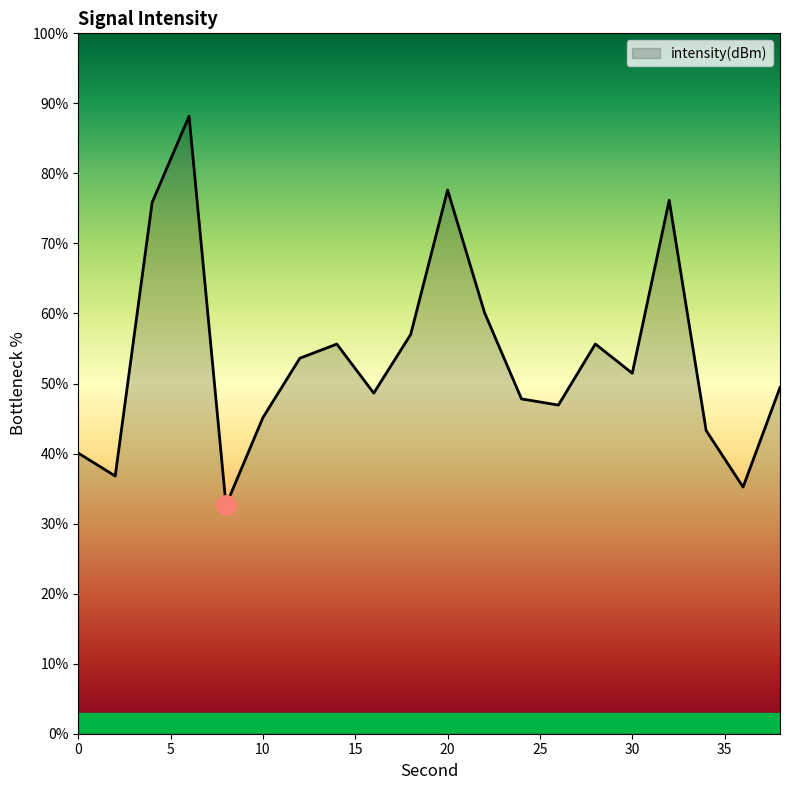

How many lines are shown in the chart?

1